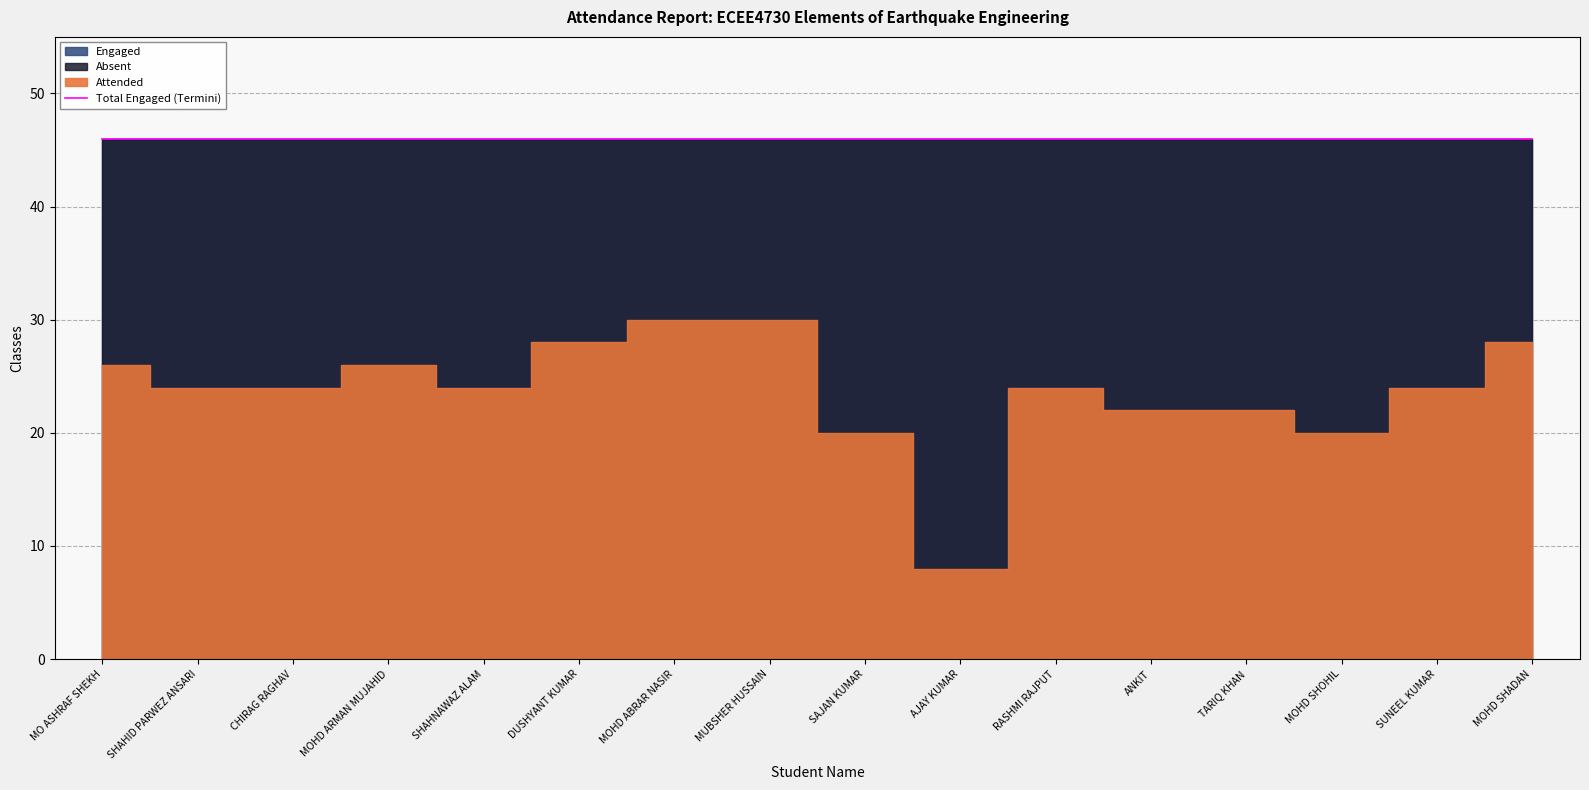

What is the difference between the highest and lowest values at TARIQ KHAN?

24